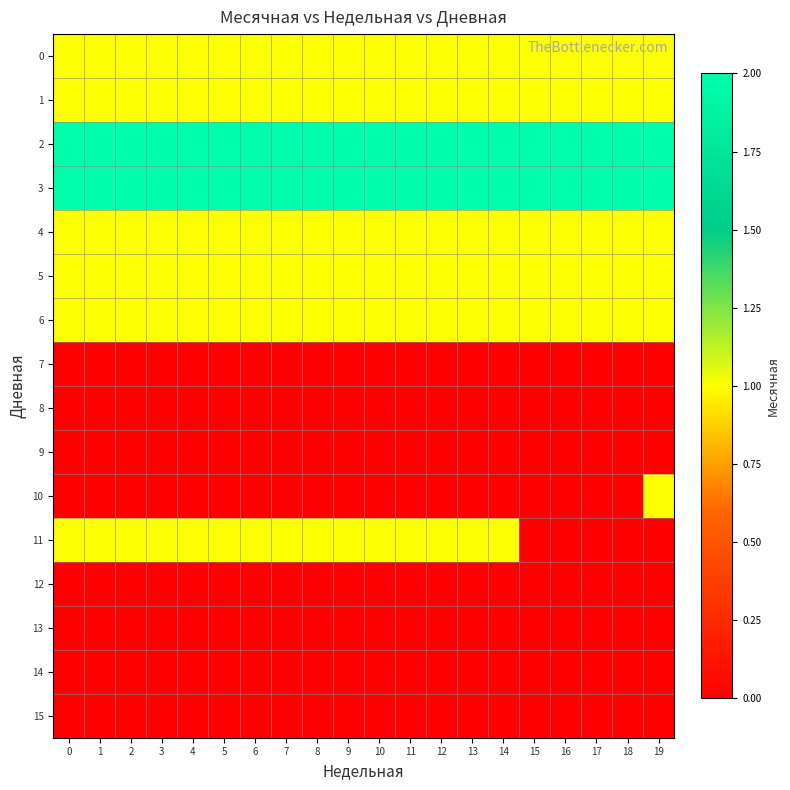

Reading right to left, extract all data points from this chart.

0: 19=1	18=1	17=1	16=1	15=1	14=1	13=1	12=1	11=1	10=1	9=1	8=1	7=1	6=1	5=1	4=1	3=1	2=1	1=1	0=1
1: 19=1	18=1	17=1	16=1	15=1	14=1	13=1	12=1	11=1	10=1	9=1	8=1	7=1	6=1	5=1	4=1	3=1	2=1	1=1	0=1
2: 19=2	18=2	17=2	16=2	15=2	14=2	13=2	12=2	11=2	10=2	9=2	8=2	7=2	6=2	5=2	4=2	3=2	2=2	1=2	0=2
3: 19=2	18=2	17=2	16=2	15=2	14=2	13=2	12=2	11=2	10=2	9=2	8=2	7=2	6=2	5=2	4=2	3=2	2=2	1=2	0=2
4: 19=1	18=1	17=1	16=1	15=1	14=1	13=1	12=1	11=1	10=1	9=1	8=1	7=1	6=1	5=1	4=1	3=1	2=1	1=1	0=1
5: 19=1	18=1	17=1	16=1	15=1	14=1	13=1	12=1	11=1	10=1	9=1	8=1	7=1	6=1	5=1	4=1	3=1	2=1	1=1	0=1
6: 19=1	18=1	17=1	16=1	15=1	14=1	13=1	12=1	11=1	10=1	9=1	8=1	7=1	6=1	5=1	4=1	3=1	2=1	1=1	0=1
7: 19=0	18=0	17=0	16=0	15=0	14=0	13=0	12=0	11=0	10=0	9=0	8=0	7=0	6=0	5=0	4=0	3=0	2=0	1=0	0=0
8: 19=0	18=0	17=0	16=0	15=0	14=0	13=0	12=0	11=0	10=0	9=0	8=0	7=0	6=0	5=0	4=0	3=0	2=0	1=0	0=0
9: 19=0	18=0	17=0	16=0	15=0	14=0	13=0	12=0	11=0	10=0	9=0	8=0	7=0	6=0	5=0	4=0	3=0	2=0	1=0	0=0
10: 19=1	18=0	17=0	16=0	15=0	14=0	13=0	12=0	11=0	10=0	9=0	8=0	7=0	6=0	5=0	4=0	3=0	2=0	1=0	0=0
11: 19=0	18=0	17=0	16=0	15=0	14=1	13=1	12=1	11=1	10=1	9=1	8=1	7=1	6=1	5=1	4=1	3=1	2=1	1=1	0=1
12: 19=0	18=0	17=0	16=0	15=0	14=0	13=0	12=0	11=0	10=0	9=0	8=0	7=0	6=0	5=0	4=0	3=0	2=0	1=0	0=0
13: 19=0	18=0	17=0	16=0	15=0	14=0	13=0	12=0	11=0	10=0	9=0	8=0	7=0	6=0	5=0	4=0	3=0	2=0	1=0	0=0
14: 19=0	18=0	17=0	16=0	15=0	14=0	13=0	12=0	11=0	10=0	9=0	8=0	7=0	6=0	5=0	4=0	3=0	2=0	1=0	0=0
15: 19=0	18=0	17=0	16=0	15=0	14=0	13=0	12=0	11=0	10=0	9=0	8=0	7=0	6=0	5=0	4=0	3=0	2=0	1=0	0=0